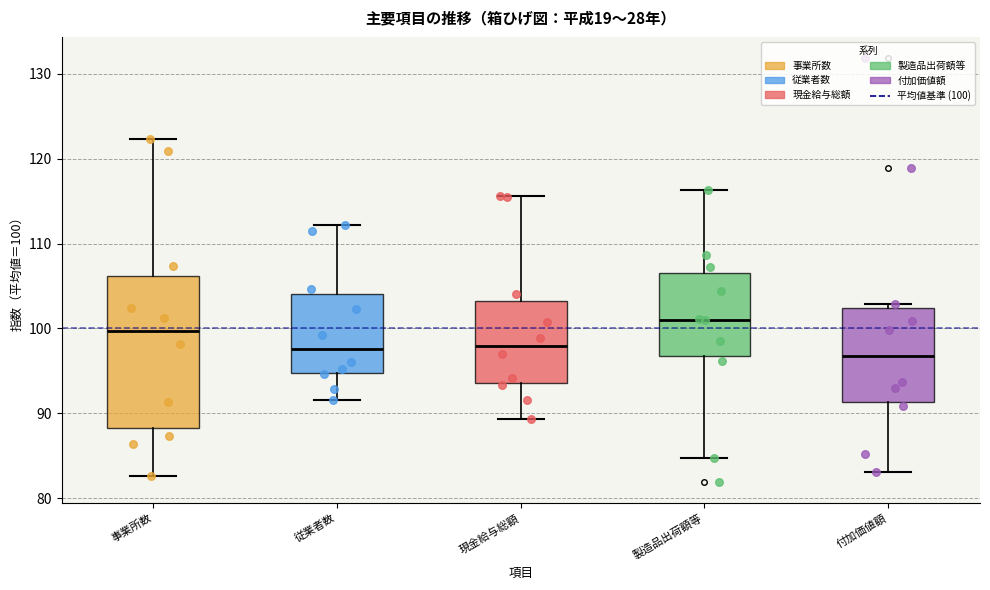

Where is the lower edge of the box for 付加価値額 on the y-axis? The values are not printed on the chart, so give them approximately, as read against the axis.

91